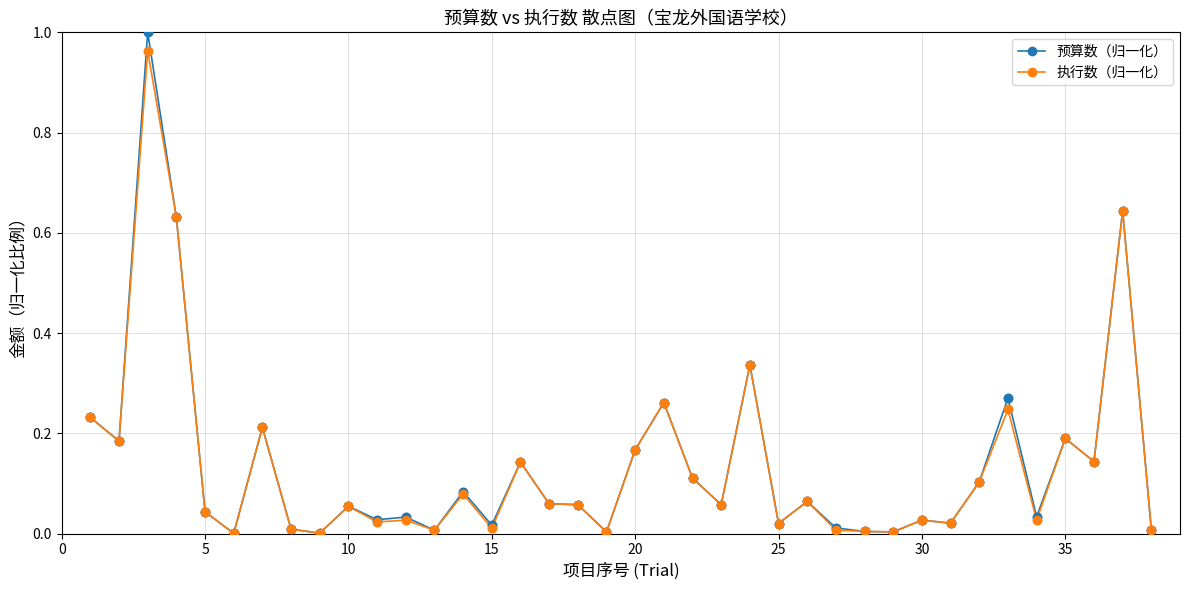

How many lines are shown in the chart?

2